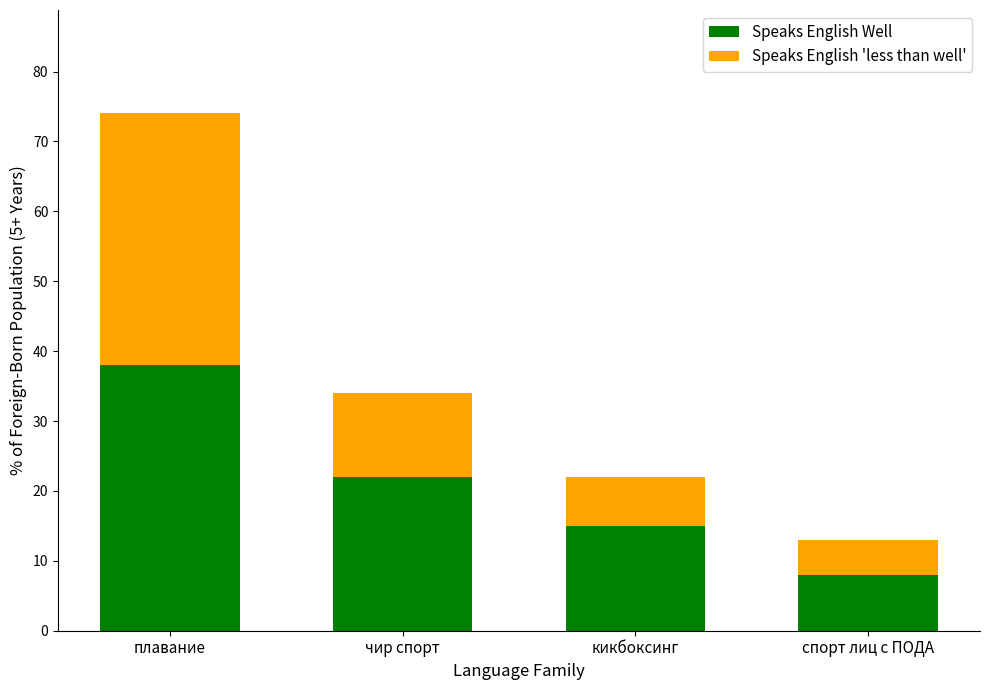

Where is Speaks English Well nearest to the value 23?

чир спорт